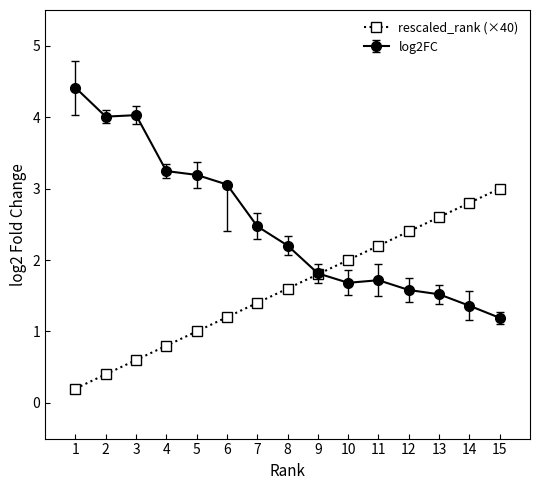

What is the spread (max minus min) of values at 10?

0.3